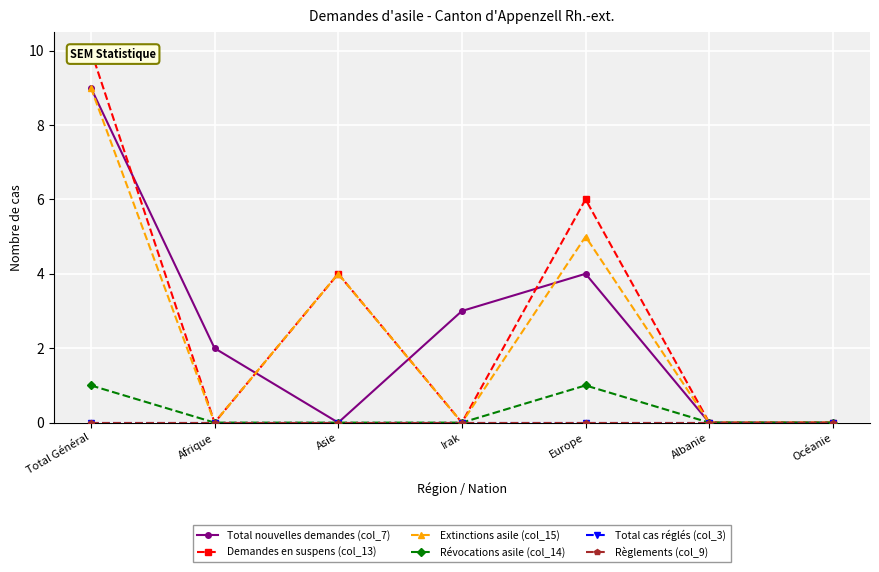

At which label is Révocations asile (col_14) closest to 0?

Afrique